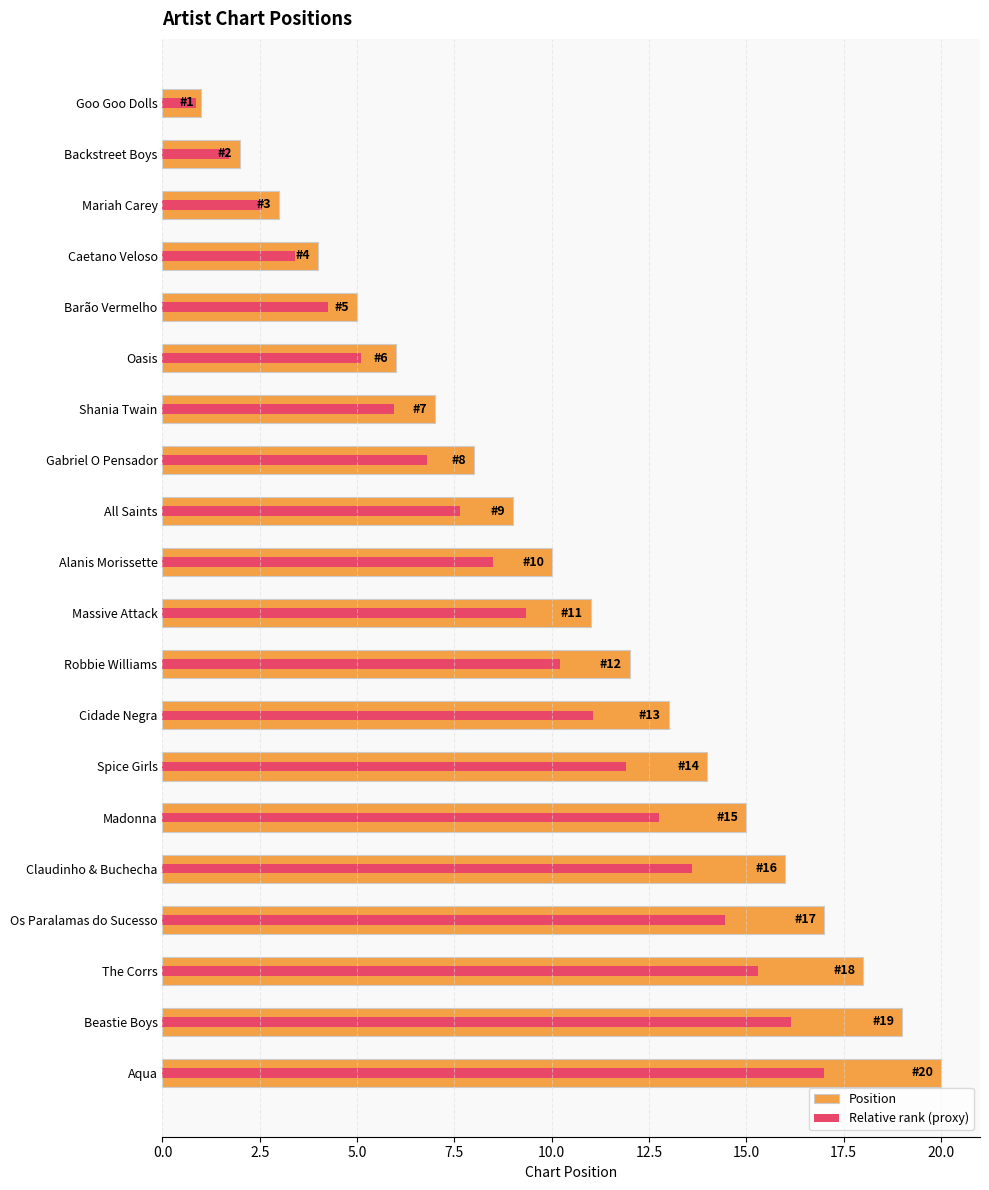

True or false: Position has a value of 6.9 at Beastie Boys.

False